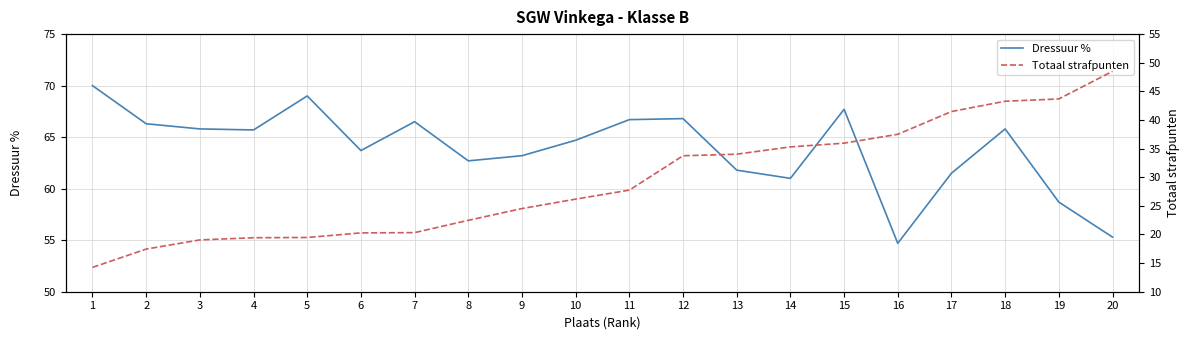

Is the value of Totaal strafpunten at 1 greater than the value of Dressuur % at 14?

No